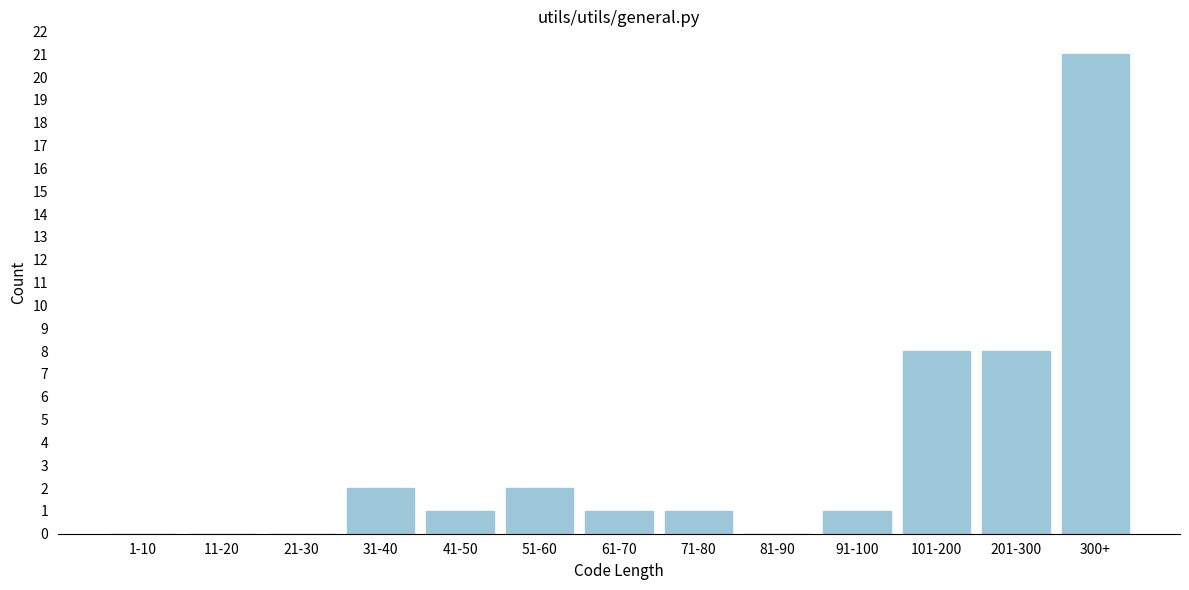

Reading left to right, extract all data points from this chart.

1-10=0	11-20=0	21-30=0	31-40=2	41-50=1	51-60=2	61-70=1	71-80=1	81-90=0	91-100=1	101-200=8	201-300=8	300+=21